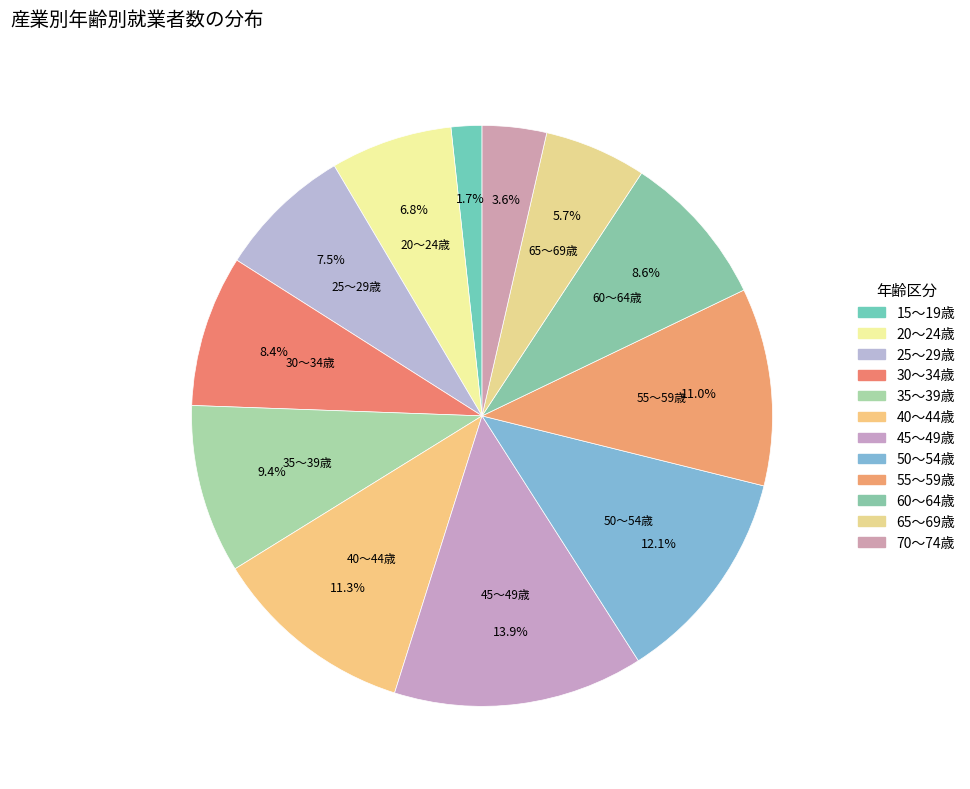

How many segments does this pie chart have?

12